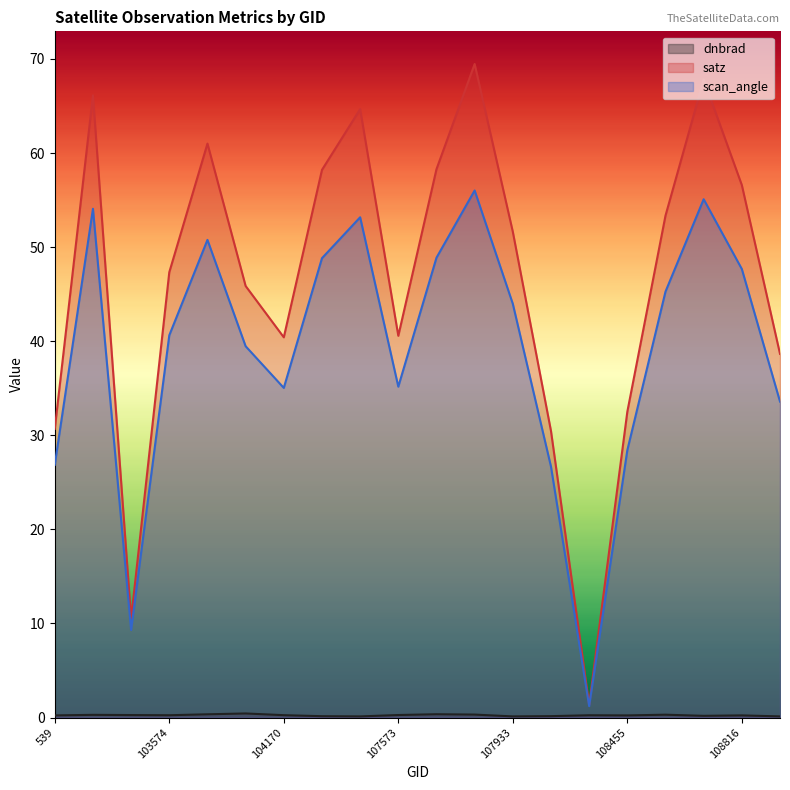

At how many categories does at least one series exceed 1?

20